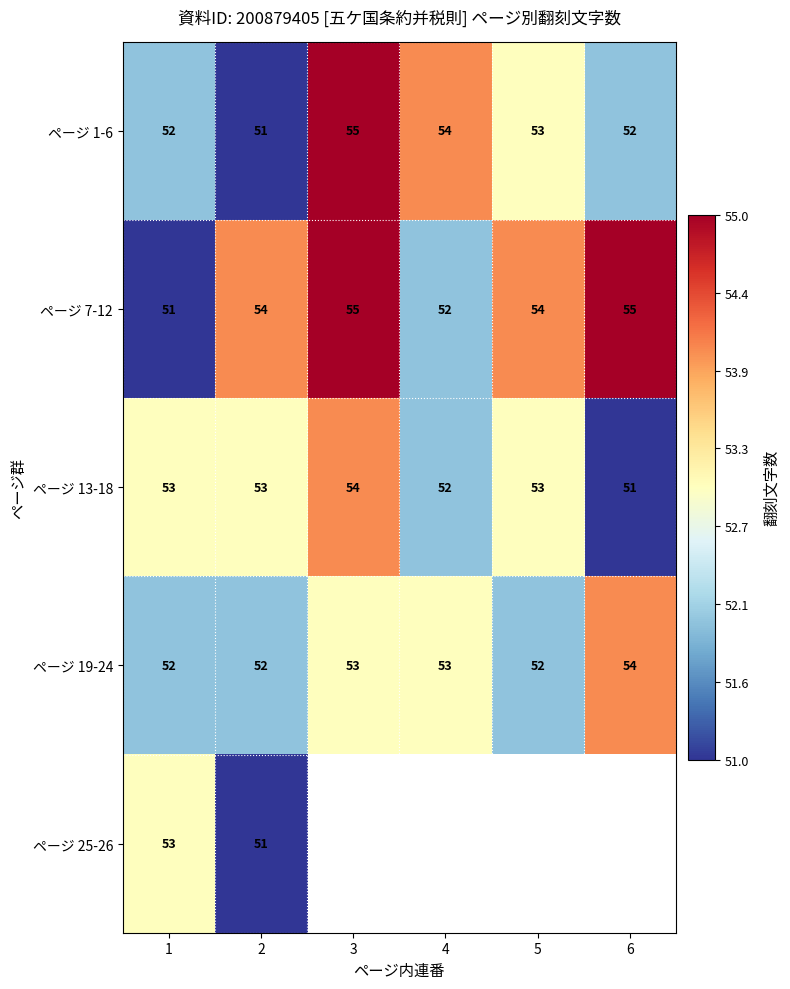

True or false: ページ 1-6 has a value of 55 at 3.

True